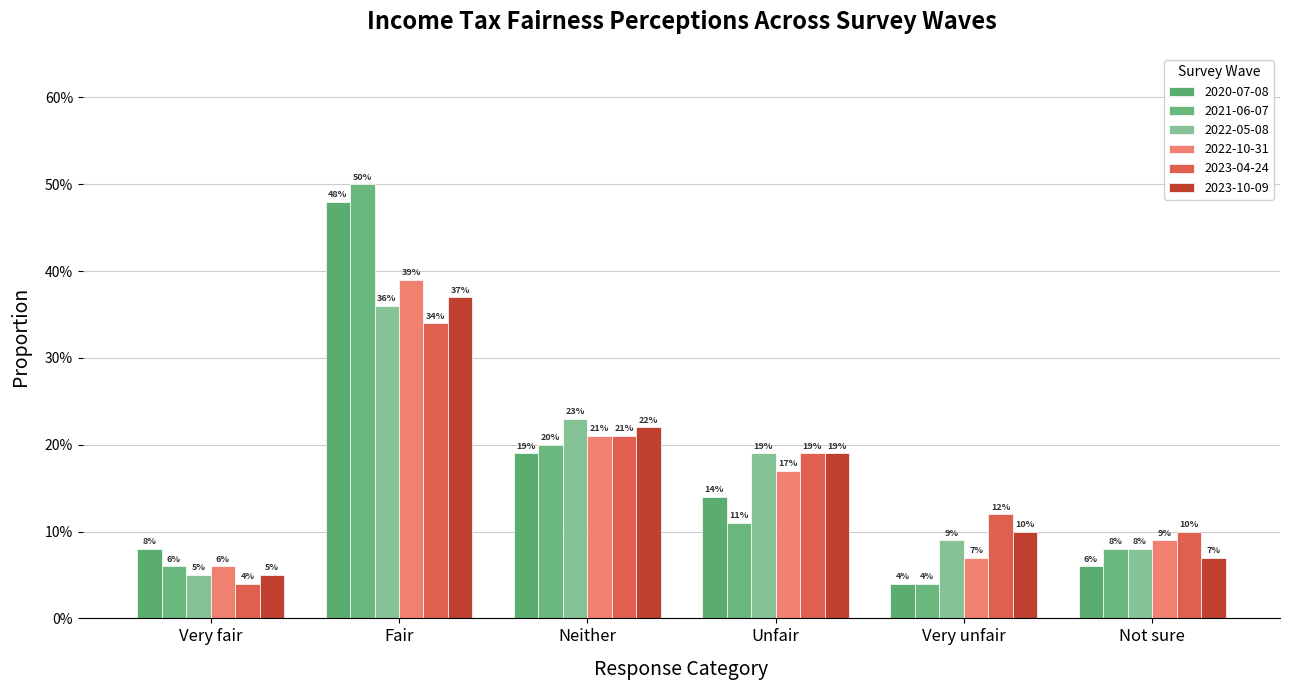

True or false: 2020-07-08 has a value of 0.1 at Very fair.

True